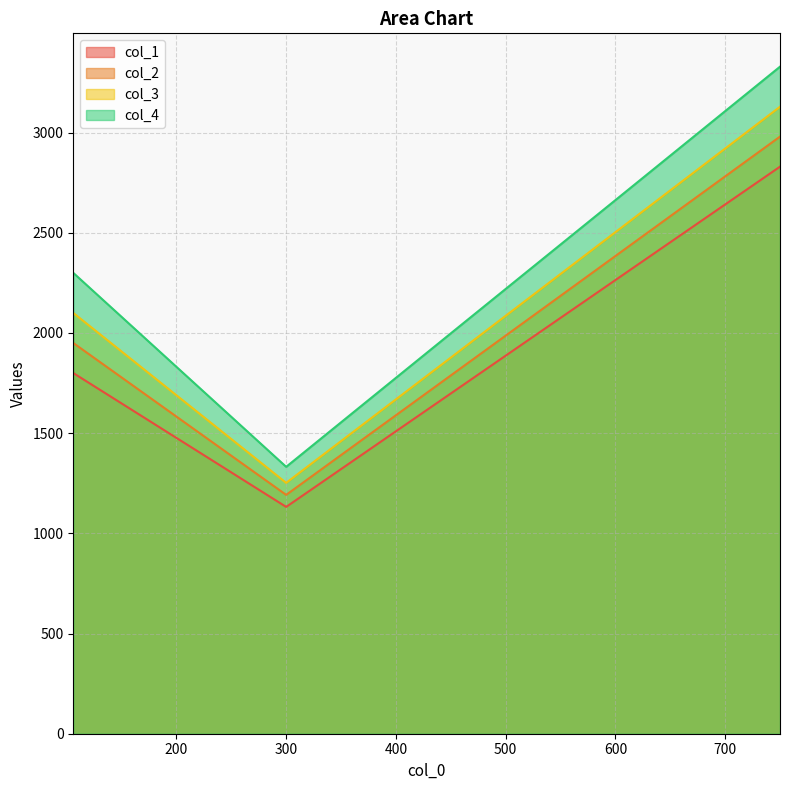

Where is the first local minimum for col_1?

300